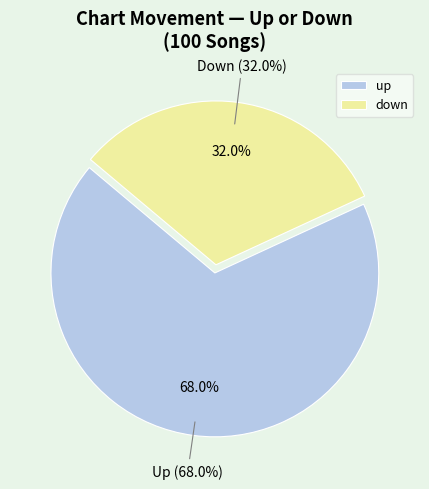

Which has a higher value, Up or Down?

Up